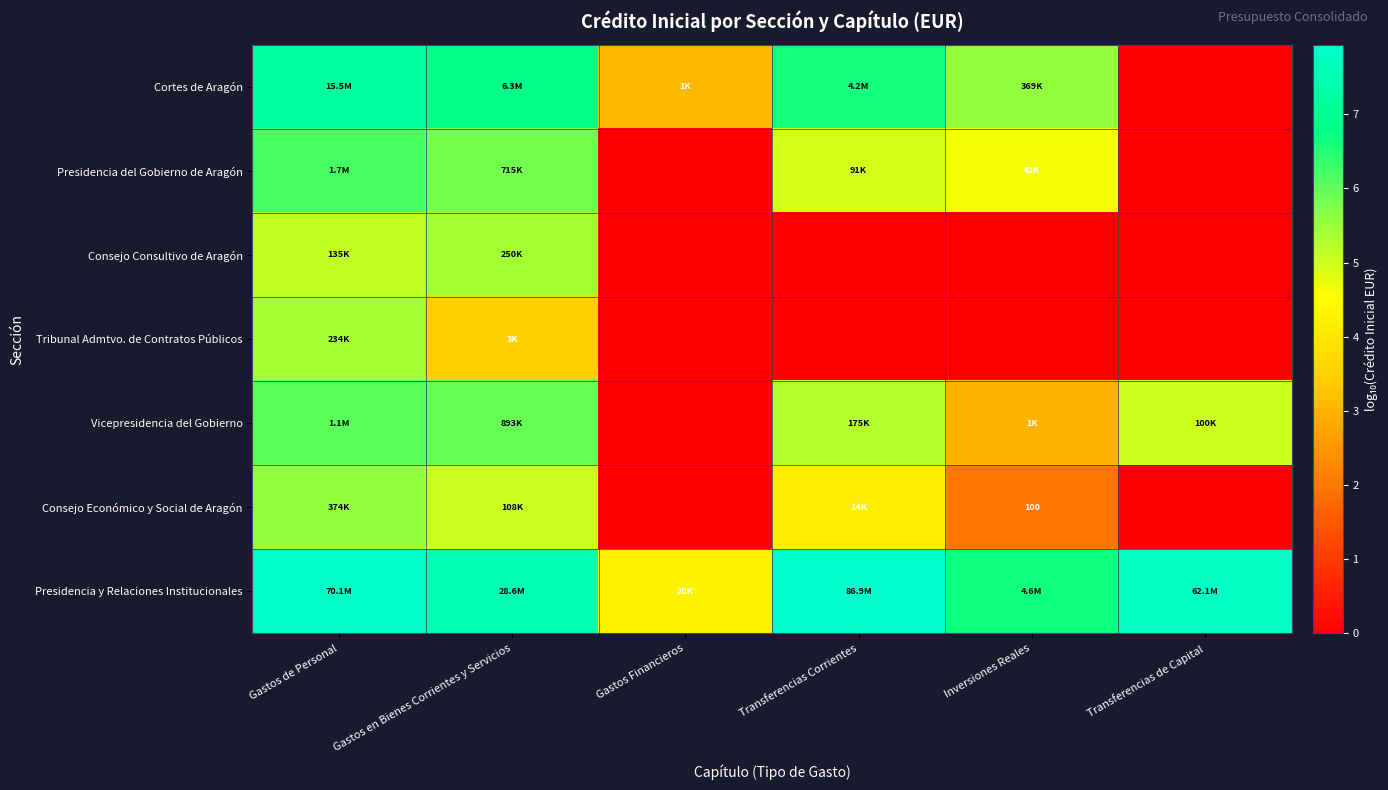

True or false: Presidencia y Relaciones Institucionales has a value of 4.7 at Gastos de Personal.

False